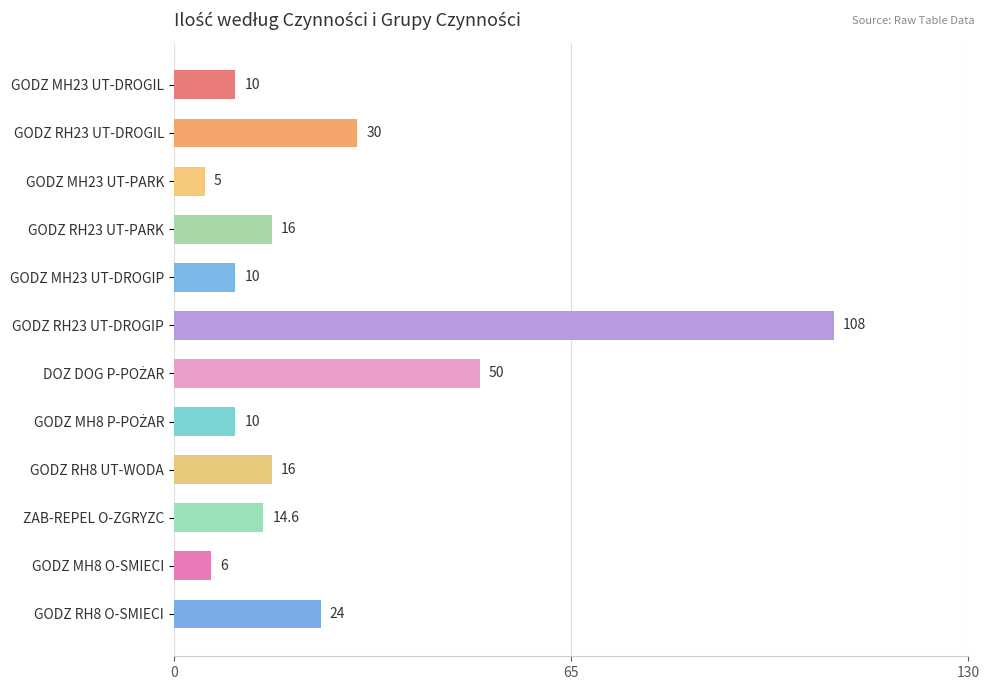

What is the approximate value at GODZ MH8 O-SMIECI?

6.0